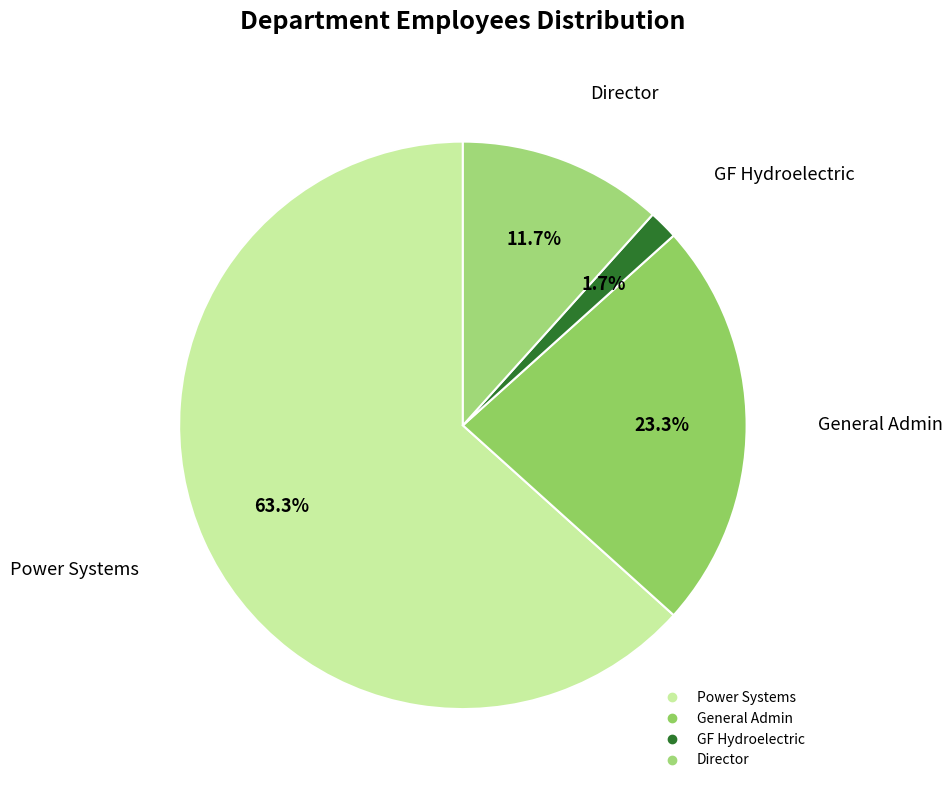

What is the largest slice in the pie chart?

Power Systems